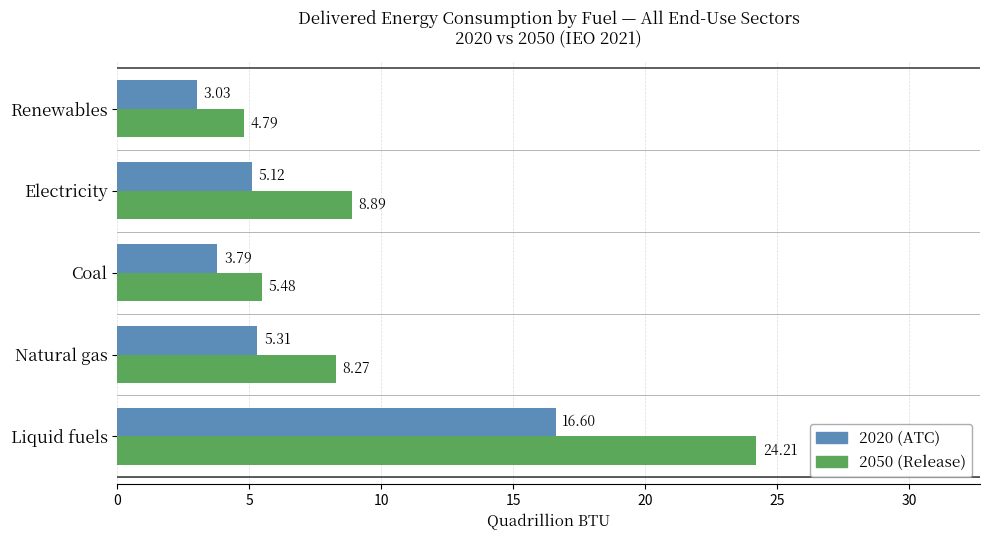

Which series has the largest range (max minus min)?

2050 (Release)